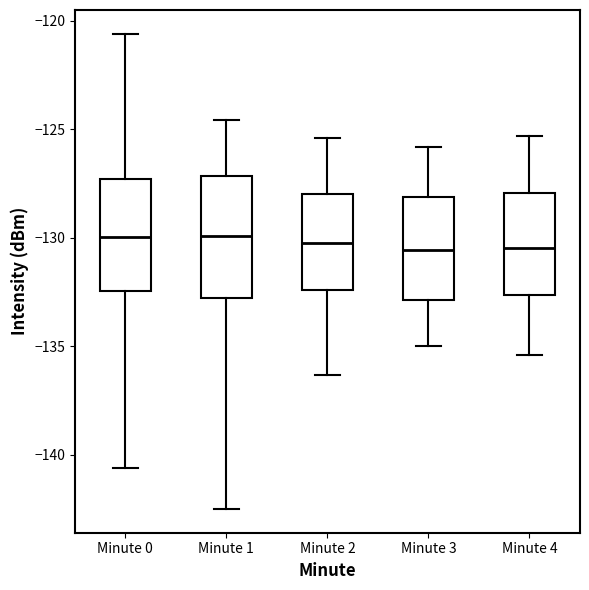

Where is the lower edge of the box for Minute 4 on the y-axis? The values are not printed on the chart, so give them approximately, as read against the axis.

-132.5